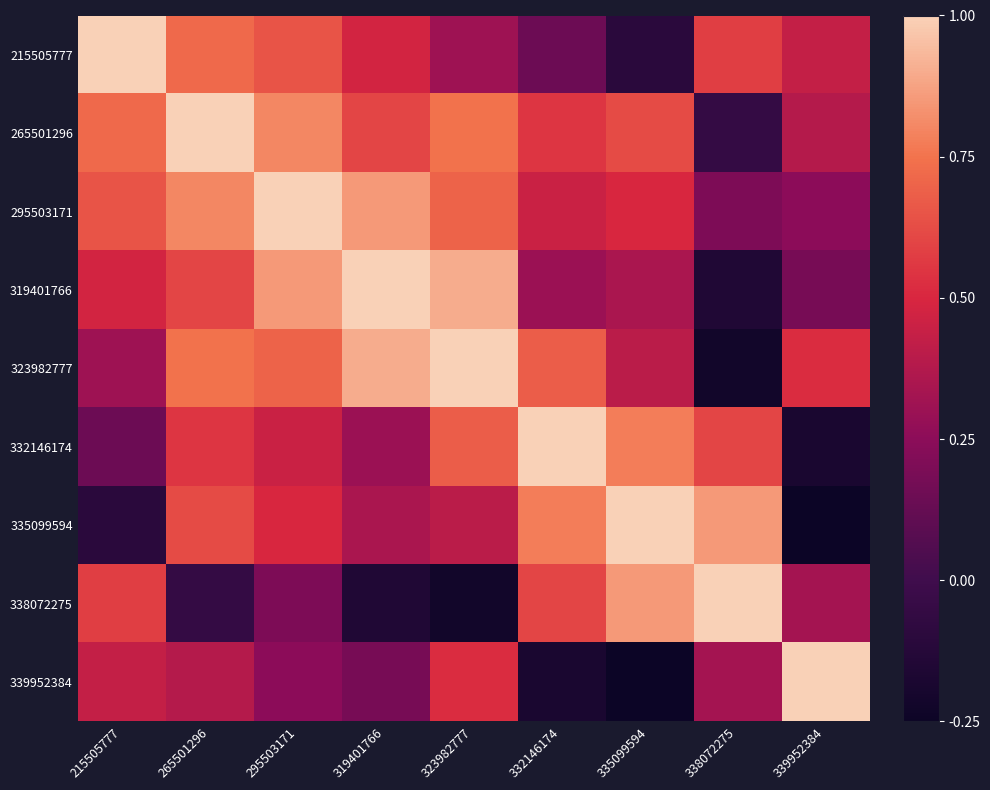

List the series in order of their peak value, lowest first.

215505777, 265501296, 295503171, 319401766, 323982777, 332146174, 335099594, 338072275, 339952384